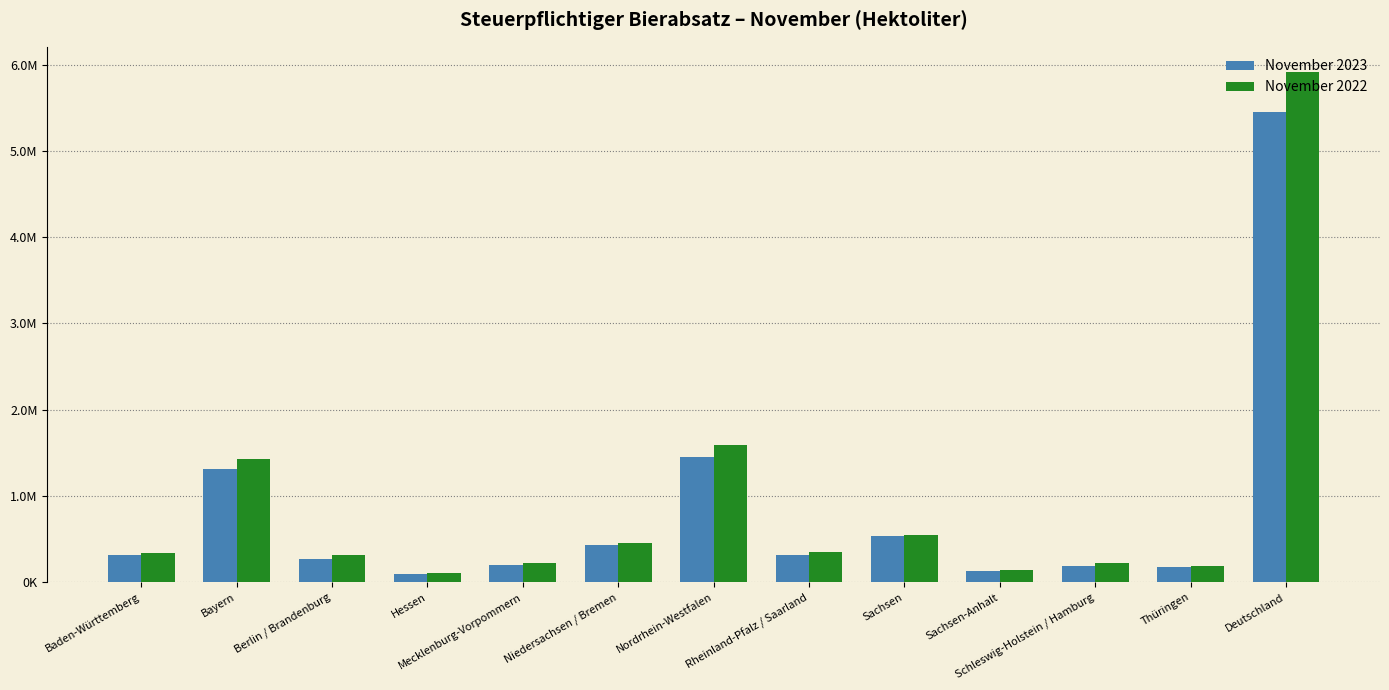

Does the chart contain stacked bars?

No